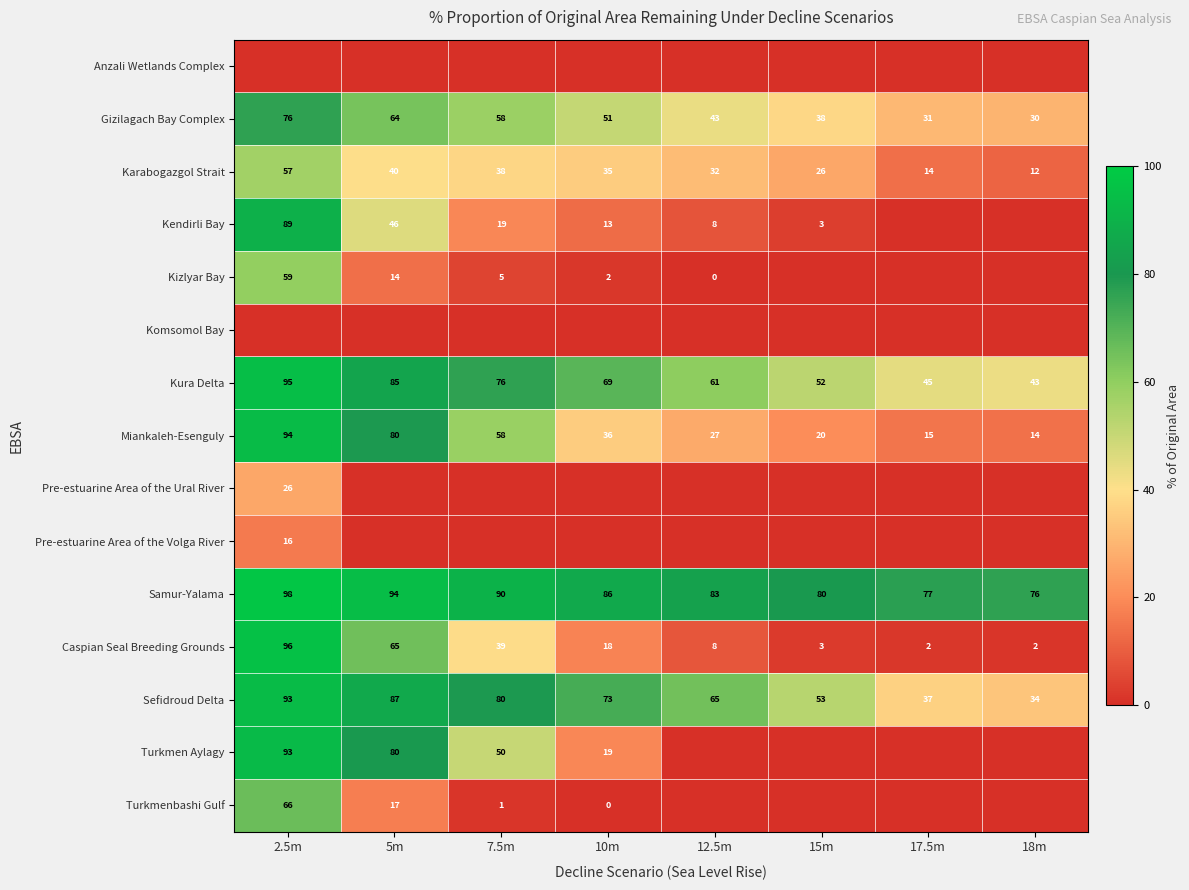

Rank the categories by Karabogazgol Strait value from highest to lowest.

2.5m, 5m, 7.5m, 10m, 12.5m, 15m, 17.5m, 18m